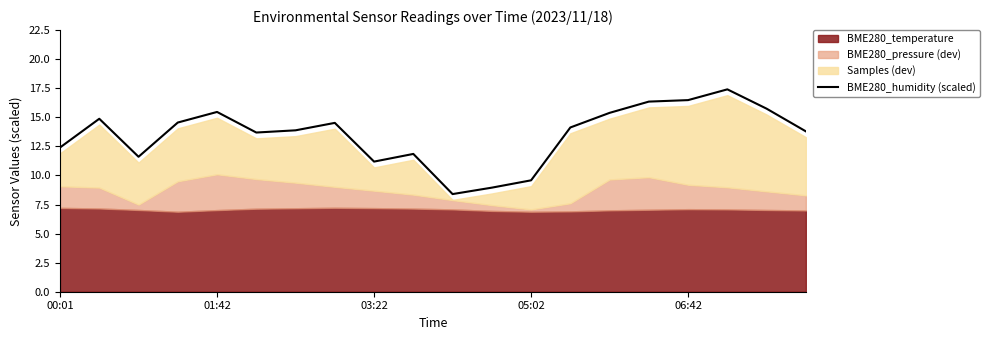

The BME280_humidity (scaled) series shows 12.5 at 05:02. True or false?

False